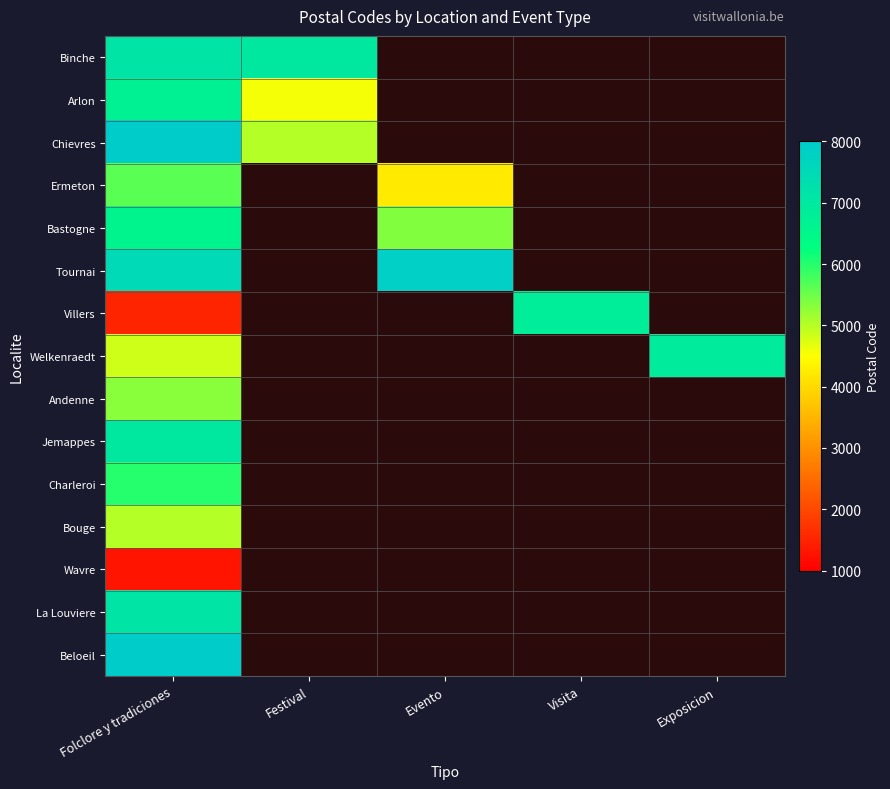

How many values in Tournai are above zero?

2